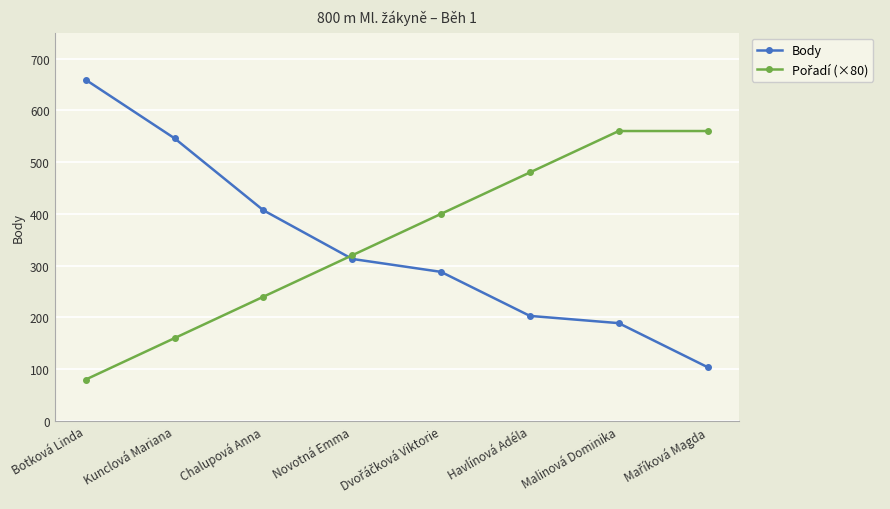

Which series has the largest range (max minus min)?

Body